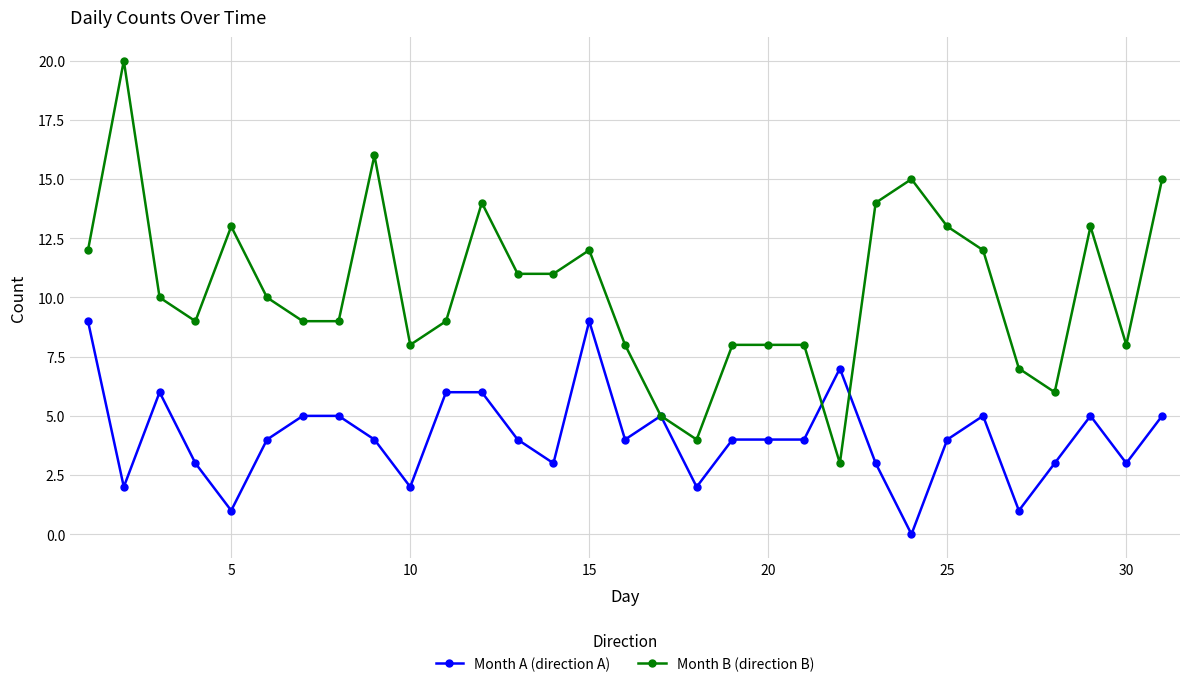

What is the maximum value shown in the chart?

20